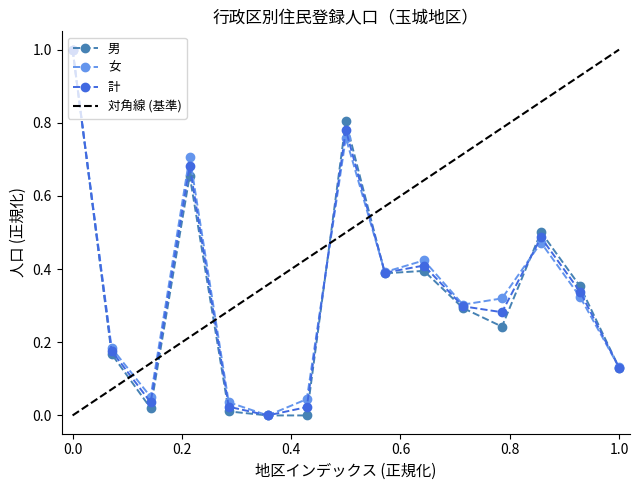

How many lines are shown in the chart?

3